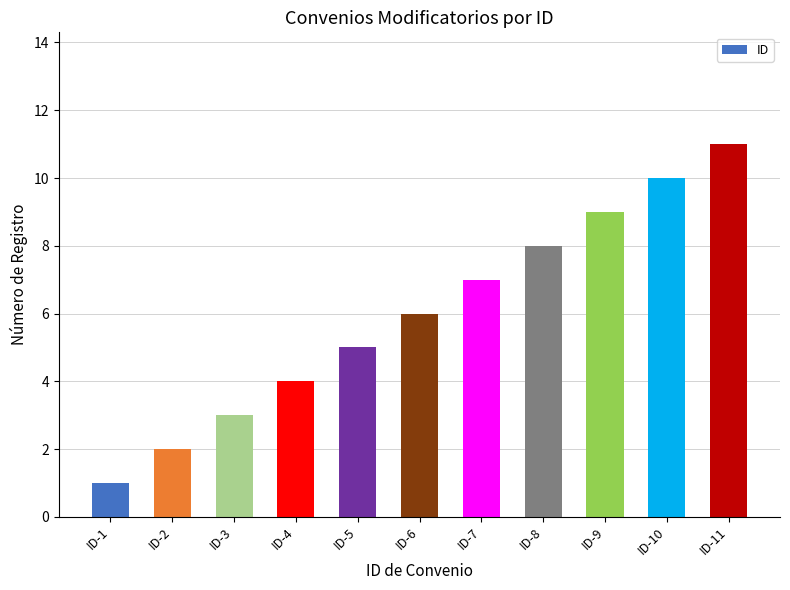

What is the change in value from ID-1 to ID-7?

+6